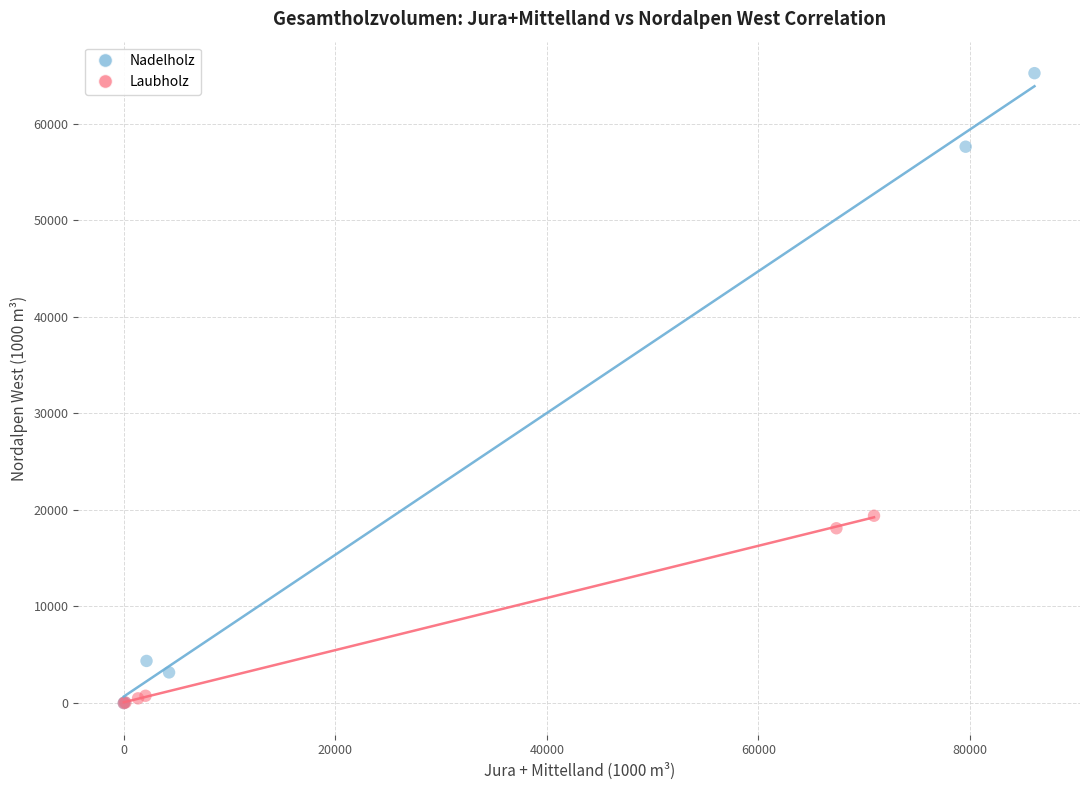

Which series contains the highest Y value?

Nadelholz